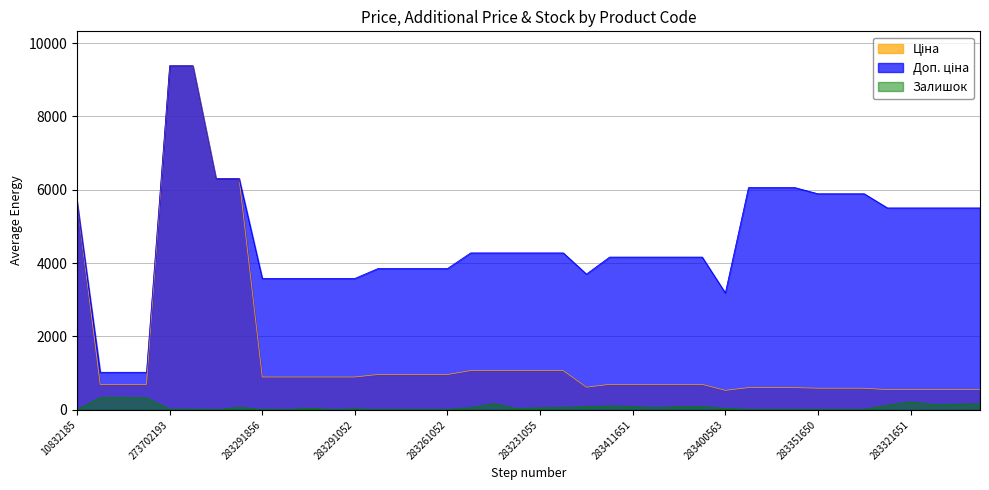

List the series in order of their overall mean, lowest first.

Залишок, Ціна, Доп. ціна